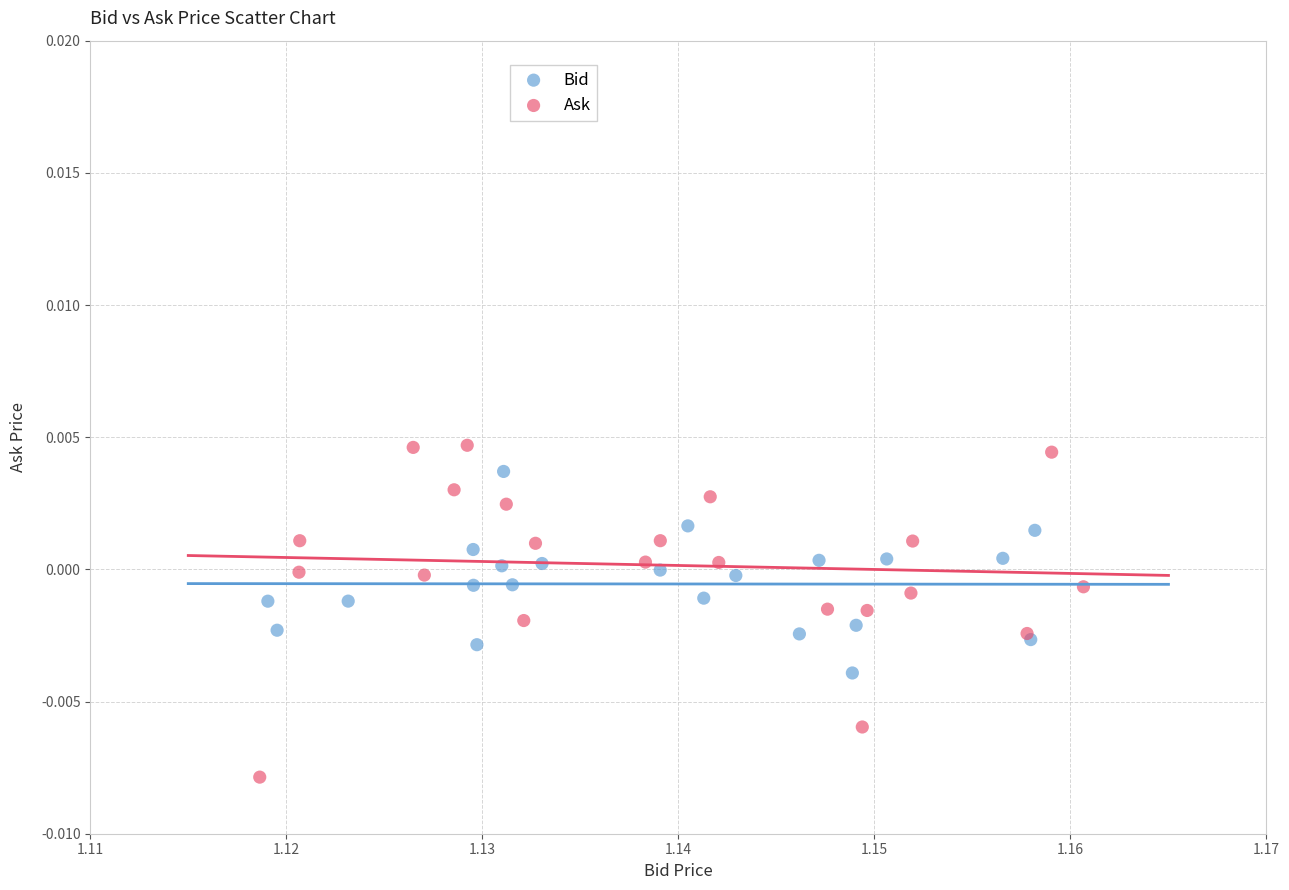

What are all the series names shown in the legend?

Bid, Ask